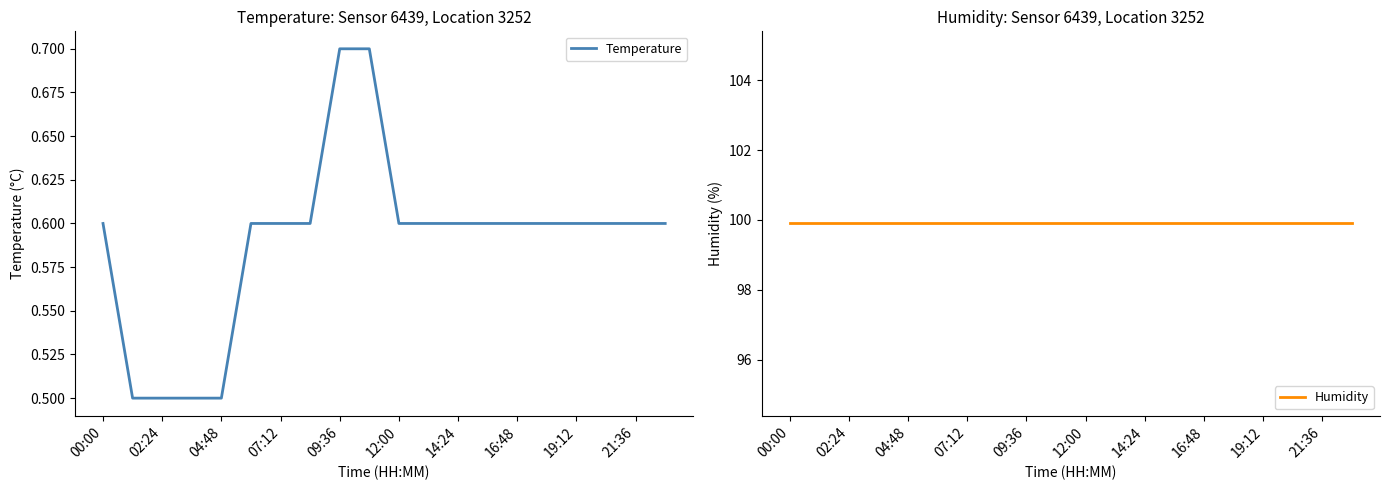

What is the maximum value for Temperature?

0.7